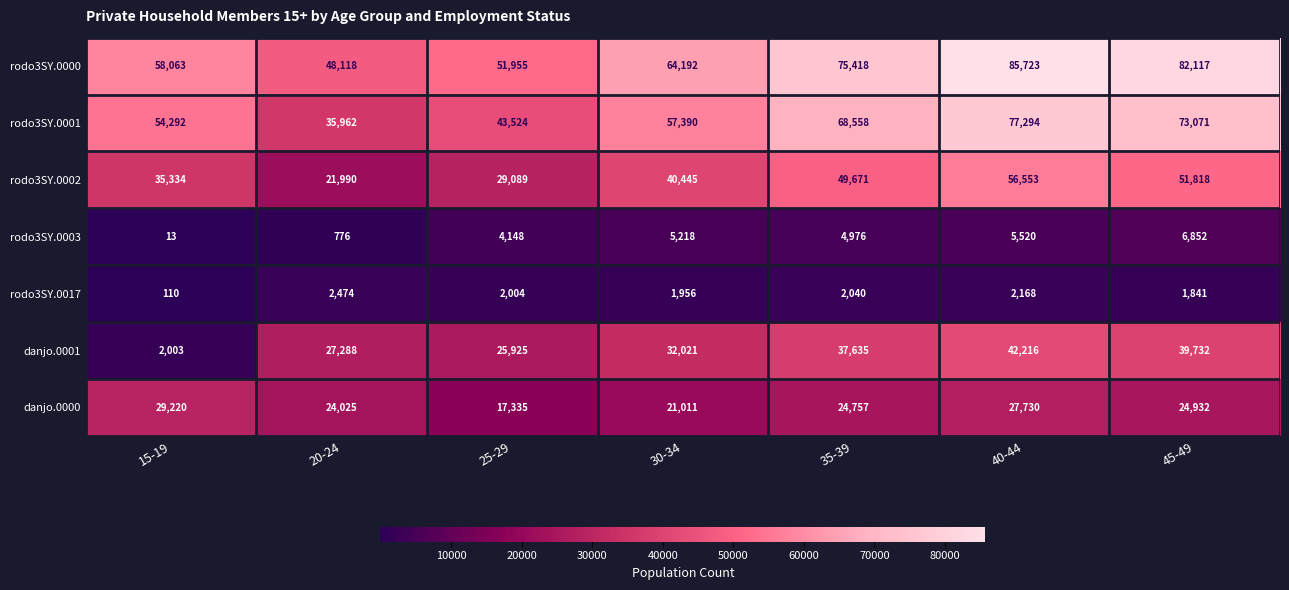

Between 15-19 and 45-49, which series saw the biggest shift?

danjo.0001